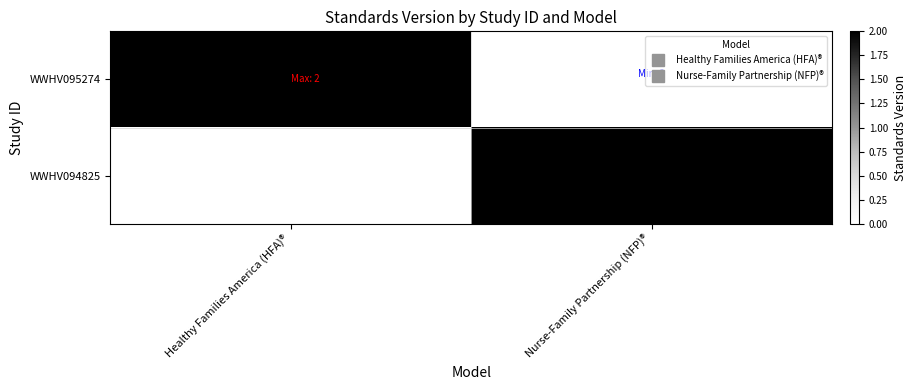

Reading left to right, transcribe all the data shown in this chart.

WWHV095274: Healthy Families America (HFA)®=2	Nurse-Family Partnership (NFP)®=0
WWHV094825: Healthy Families America (HFA)®=0	Nurse-Family Partnership (NFP)®=2